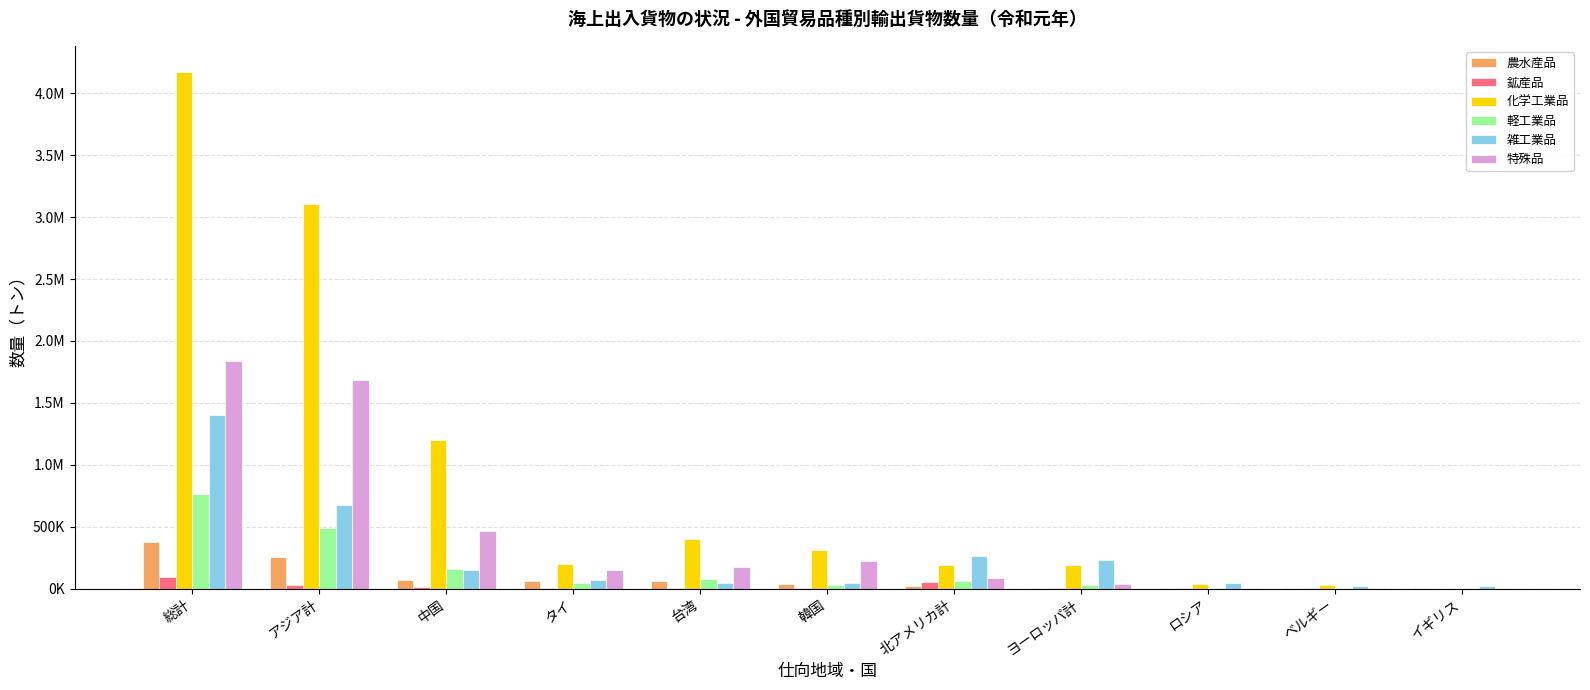

The value of 農水産品 at ロシア is 1428. True or false?

False